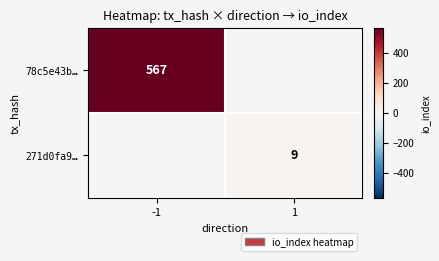

Which label corresponds to the largest value in the chart?

-1